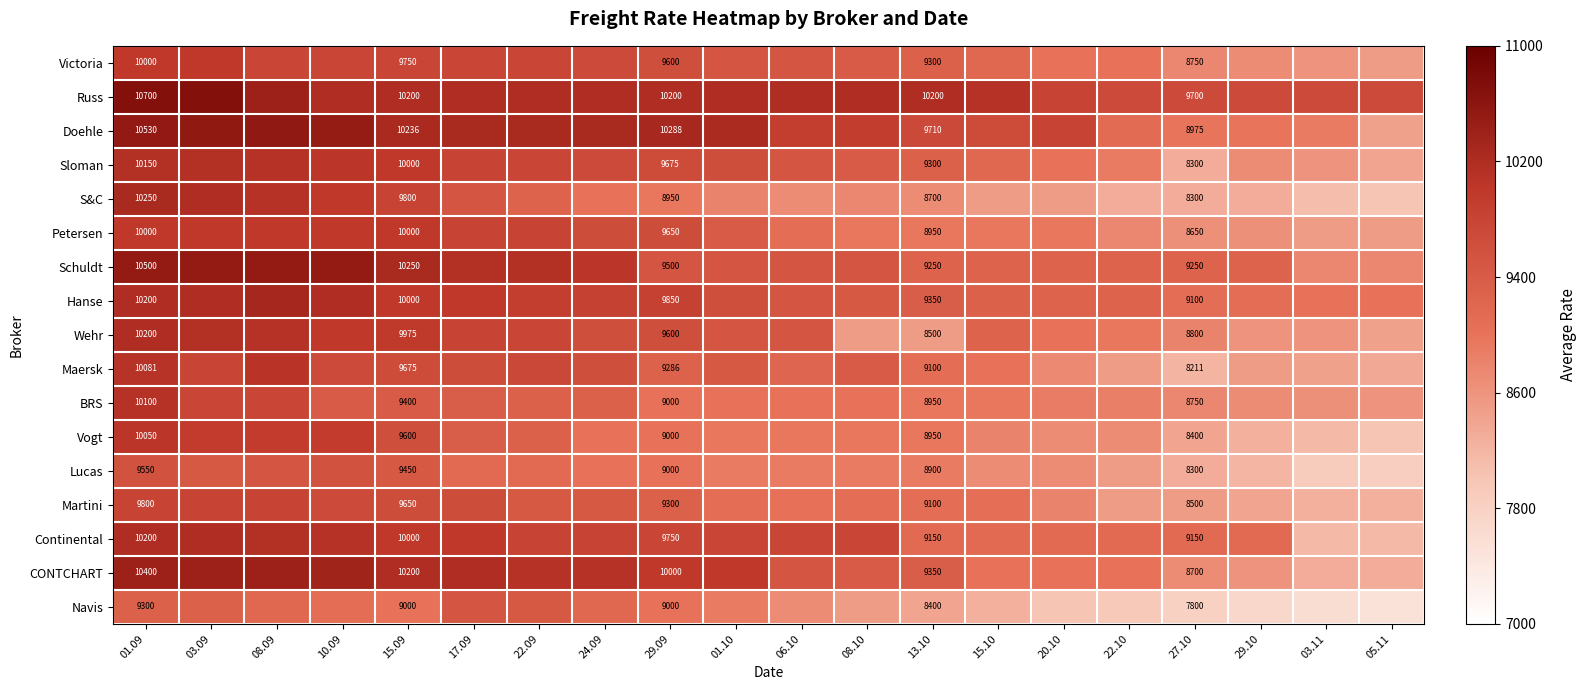

Between 17.09 and 03.09, which is larger?

03.09